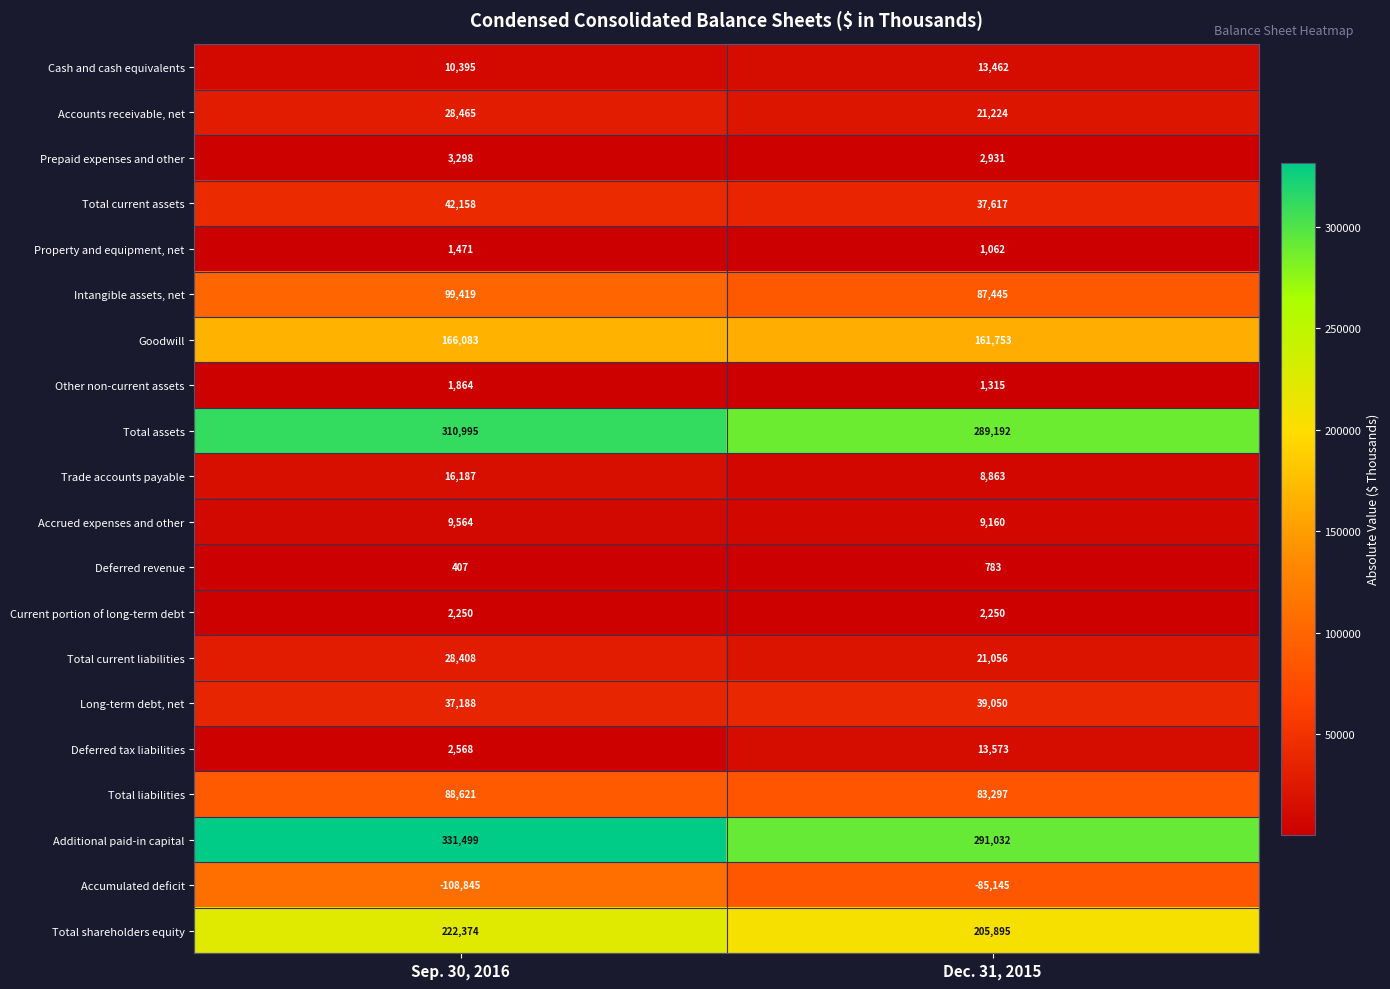

Read the Total assets value at Dec. 31, 2015, to the nearest 10.

289190